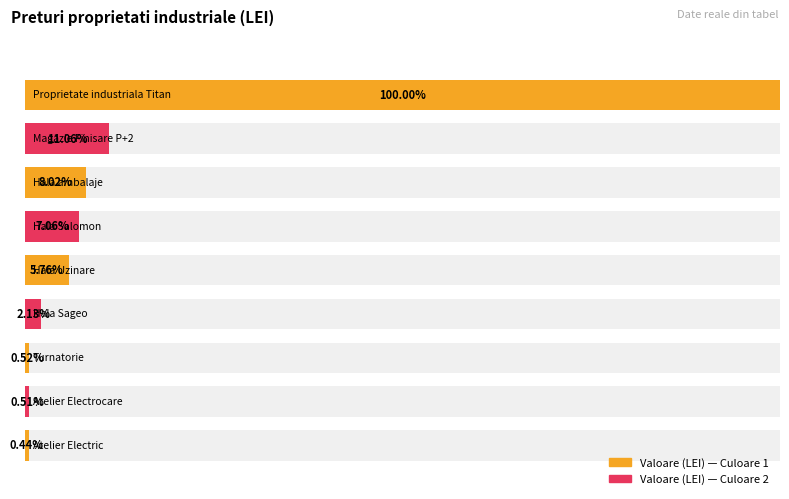

Reading left to right, transcribe all the data shown in this chart.

Proprietate industriala Titan=79520000	Magazie Finisare P+2=8795600	Hala ambalaje=6375300	Hala Salomon=5614879	Hala Uzinare=4582552	Hala Sageo=1695400	Turnatorie=413950	Atelier Electrocare=402420	Atelier Electric=351400